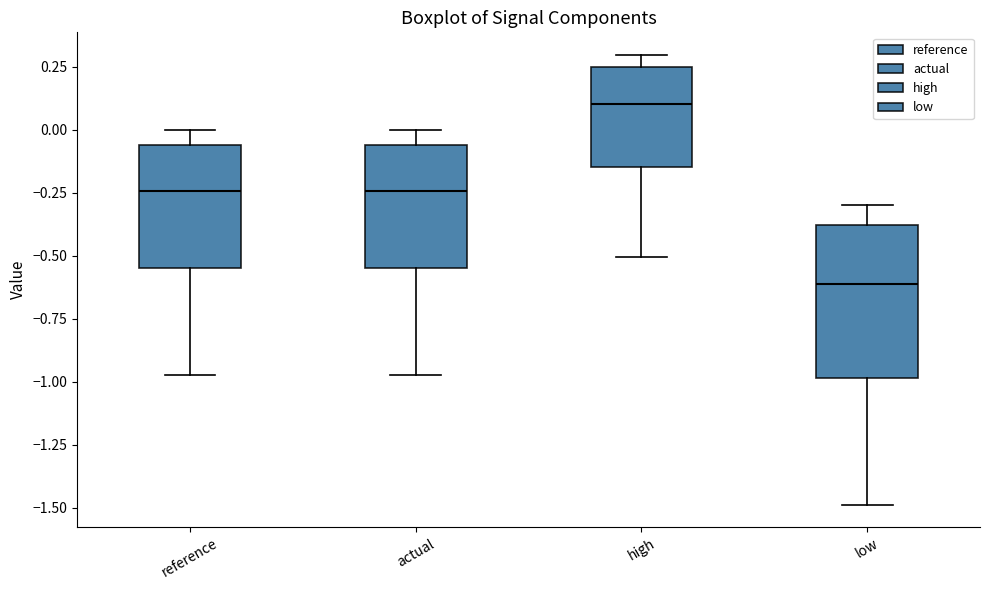

Where does the median line of the box for high sit on the y-axis? The values are not printed on the chart, so give them approximately, as read against the axis.

0.10